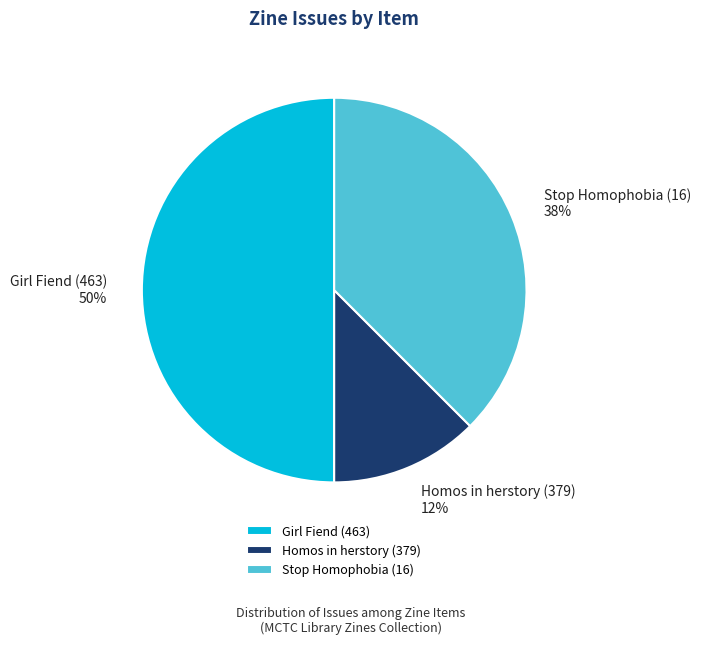

Which slice is the smallest?

Homos in herstory (379)